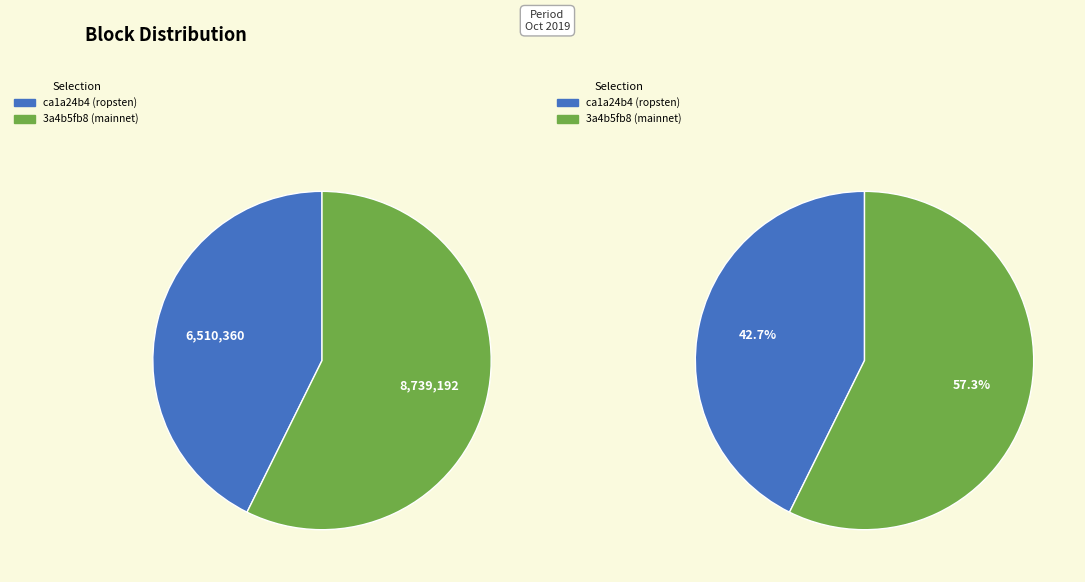

How many segments does this pie chart have?

2